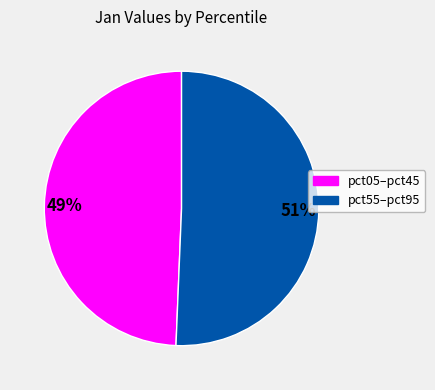

Count the number of slices in the pie.

2